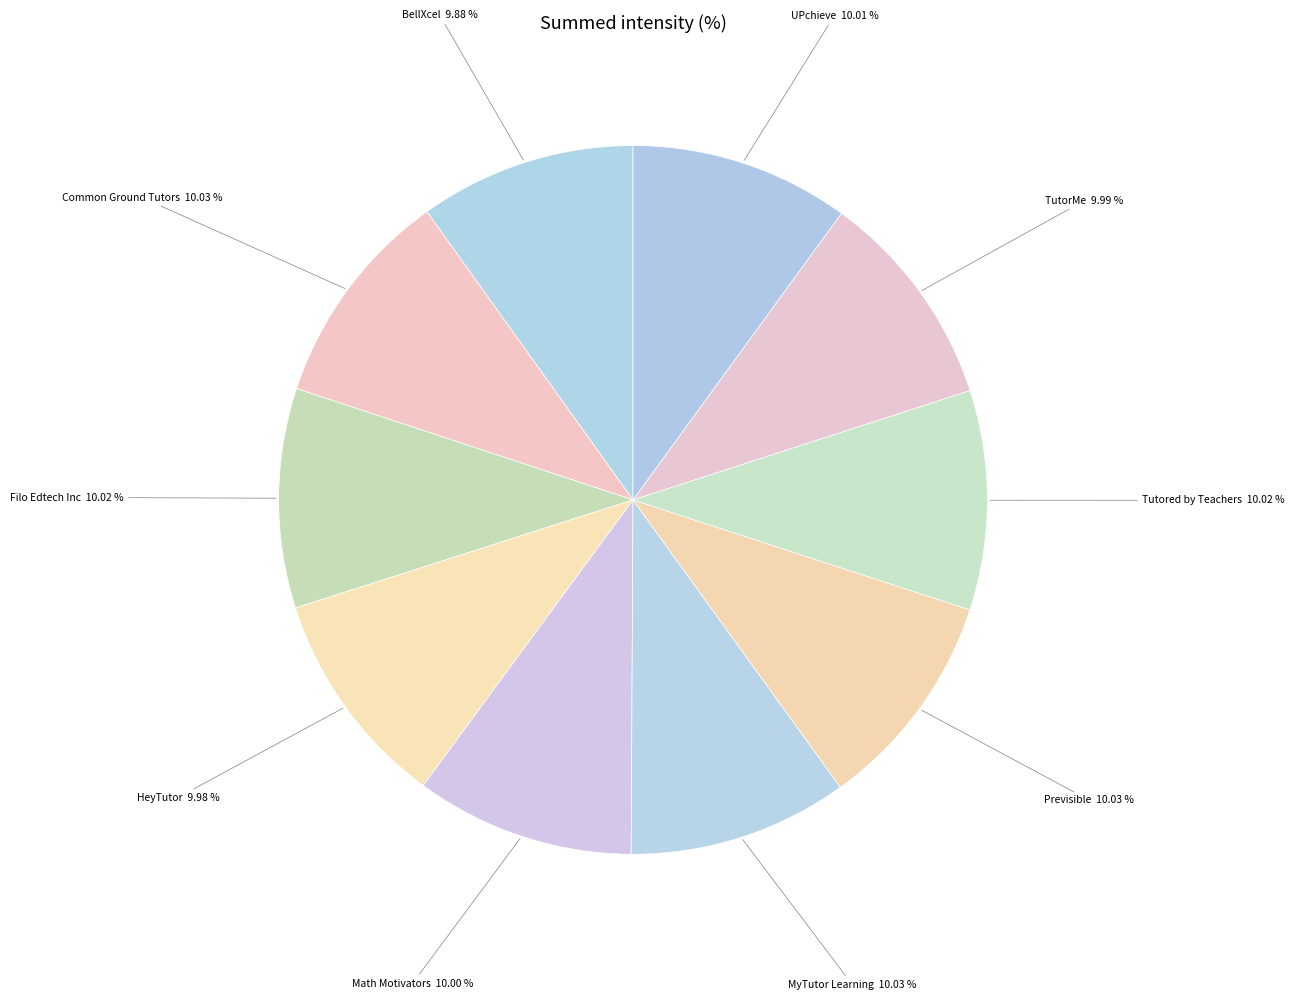

How many segments does this pie chart have?

10